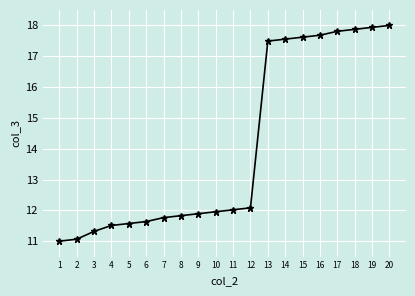

What is the sum of all values?

281.6